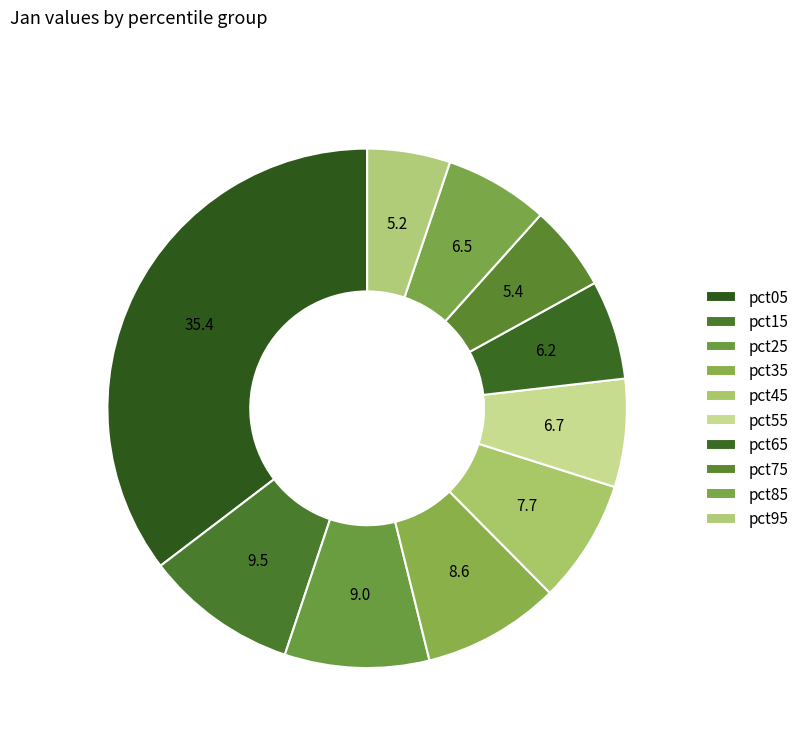

How many segments does this pie chart have?

10